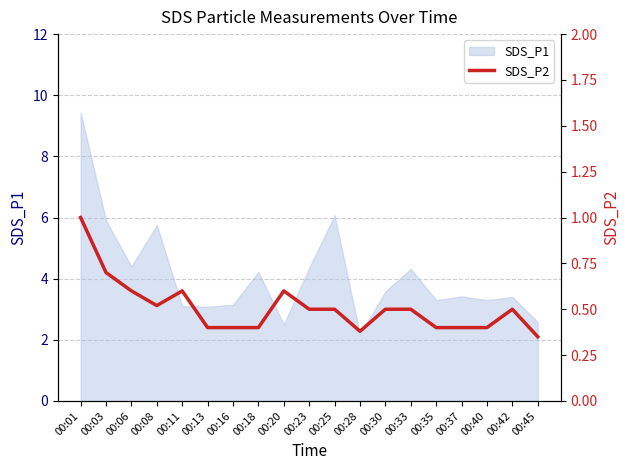

What is the smallest value displayed?

0.3